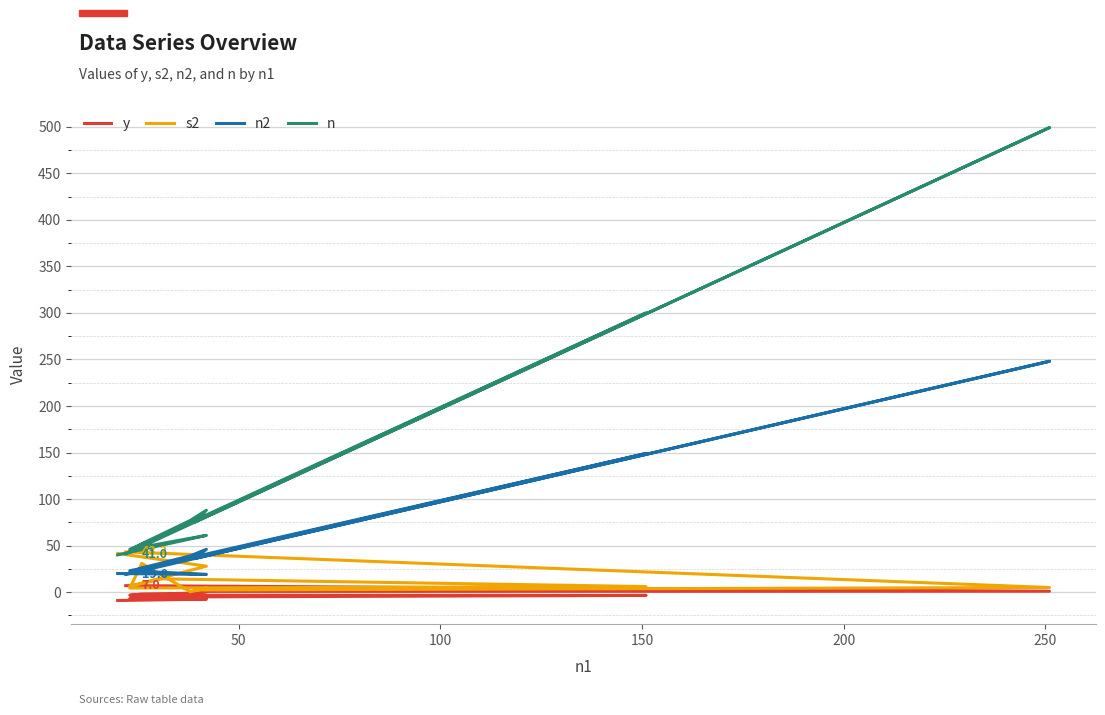

What is the sum of all n values?

1384.0